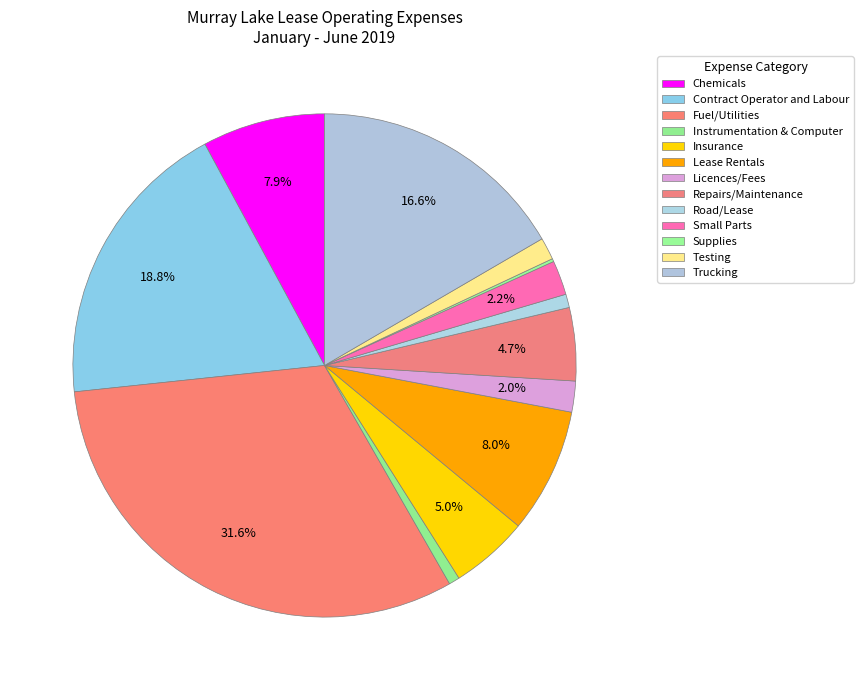

How many segments does this pie chart have?

13